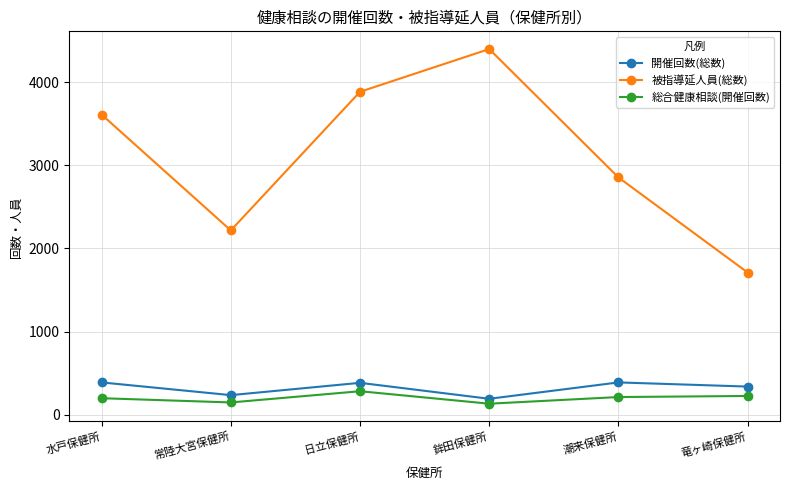

Read the 総合健康相談(開催回数) value at 水戸保健所.

198